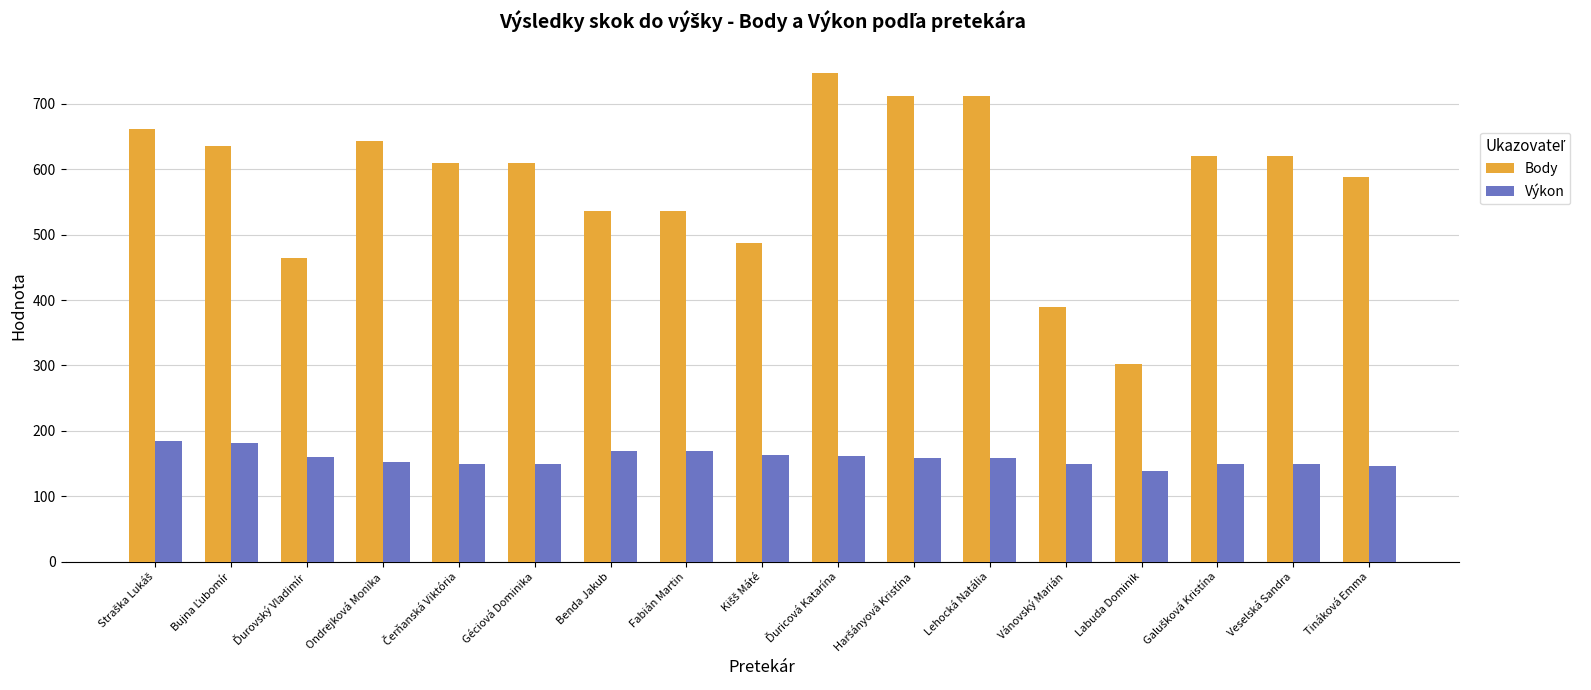

Which series has the widest spread of values?

Body